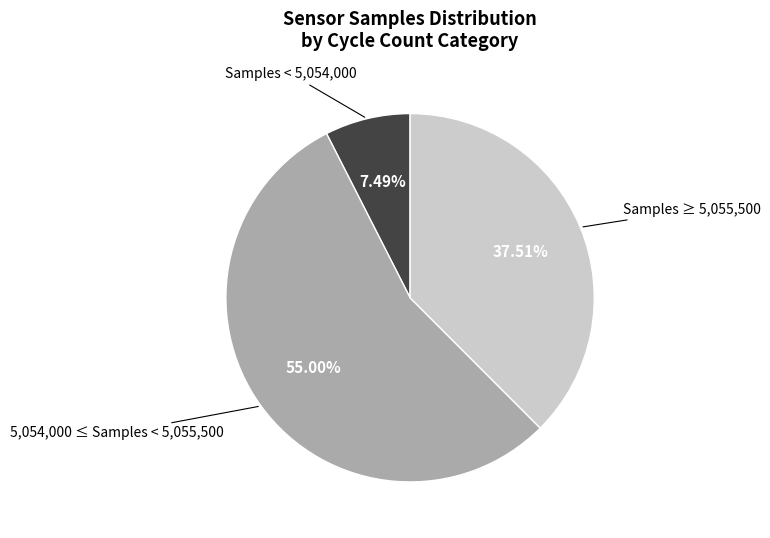

How many segments does this pie chart have?

3